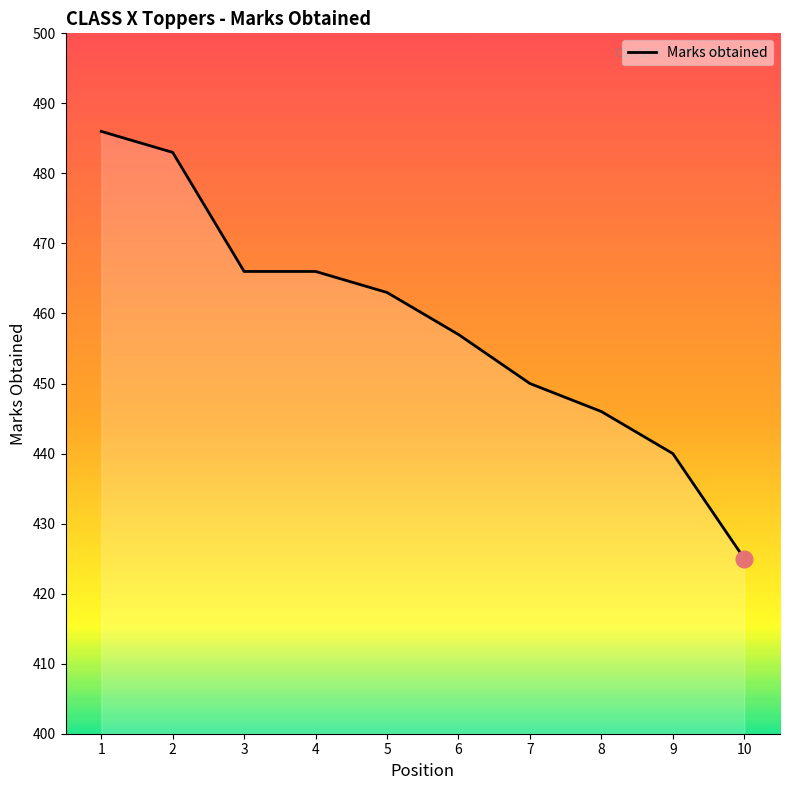

At which category does the chart reach its peak across all series?

1